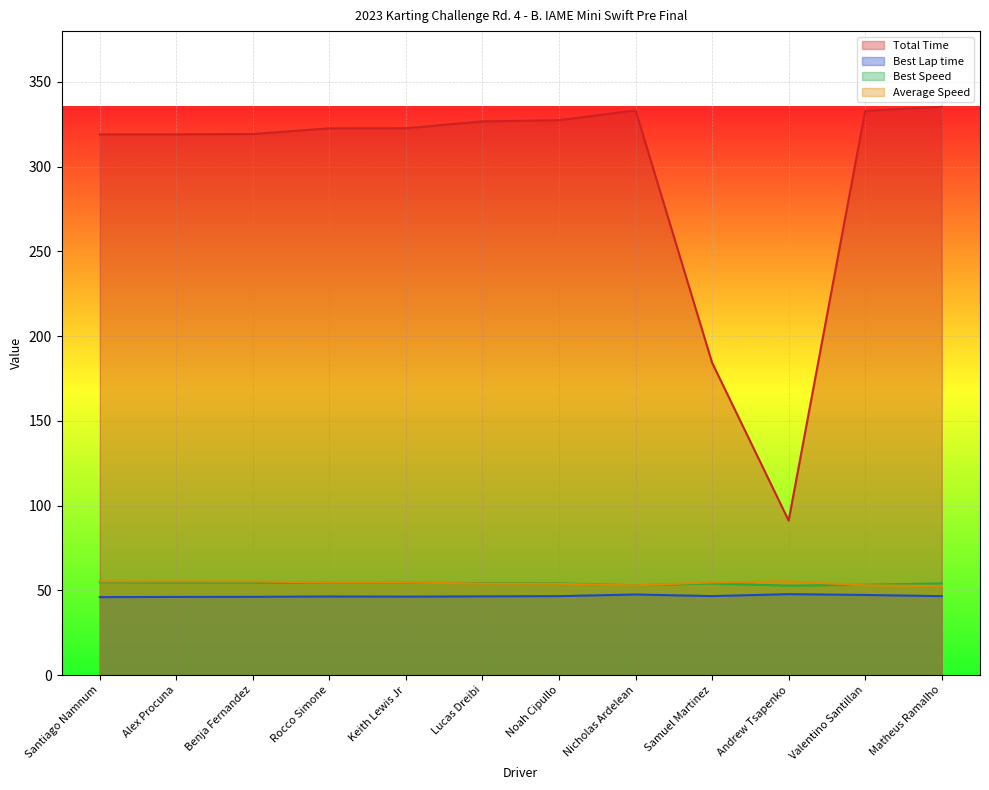

At which label does Best Lap time reach its minimum?

Santiago Namnum